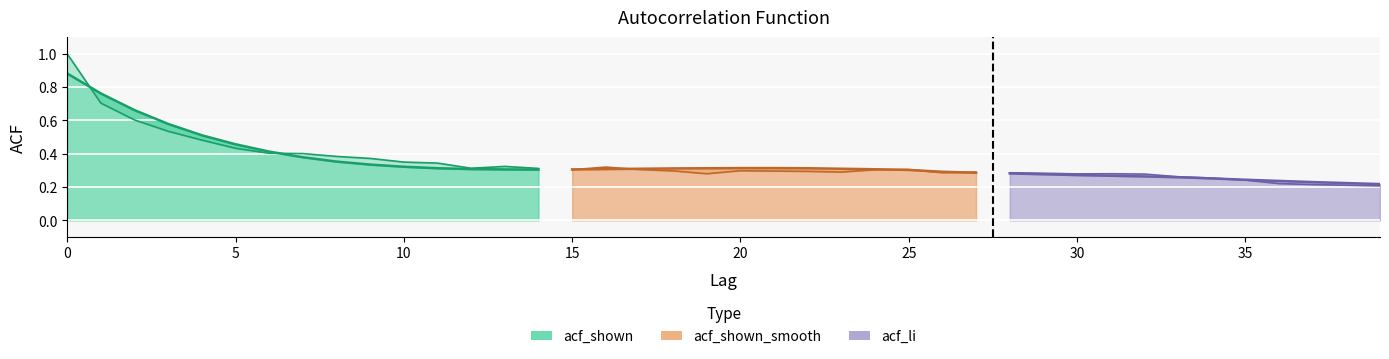

Which category has the lowest value across all series?

39